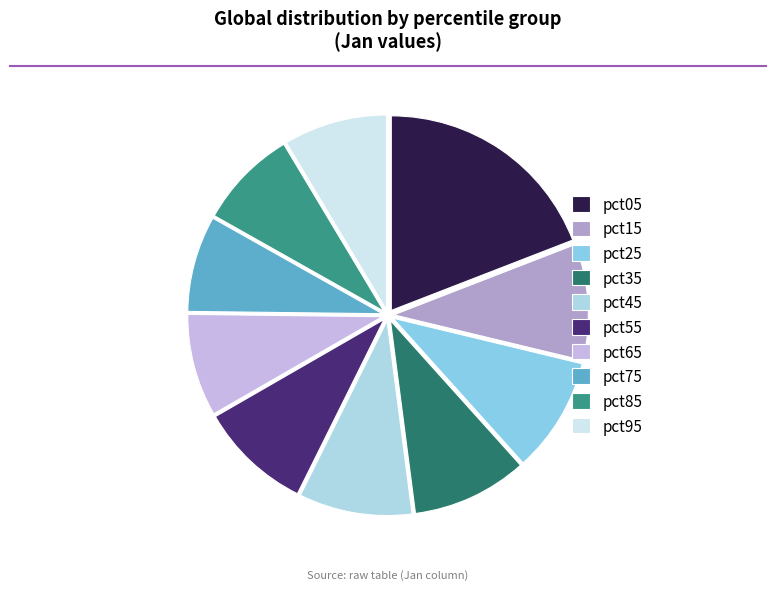

Is it true that pct35 is 1% of the pie?

False